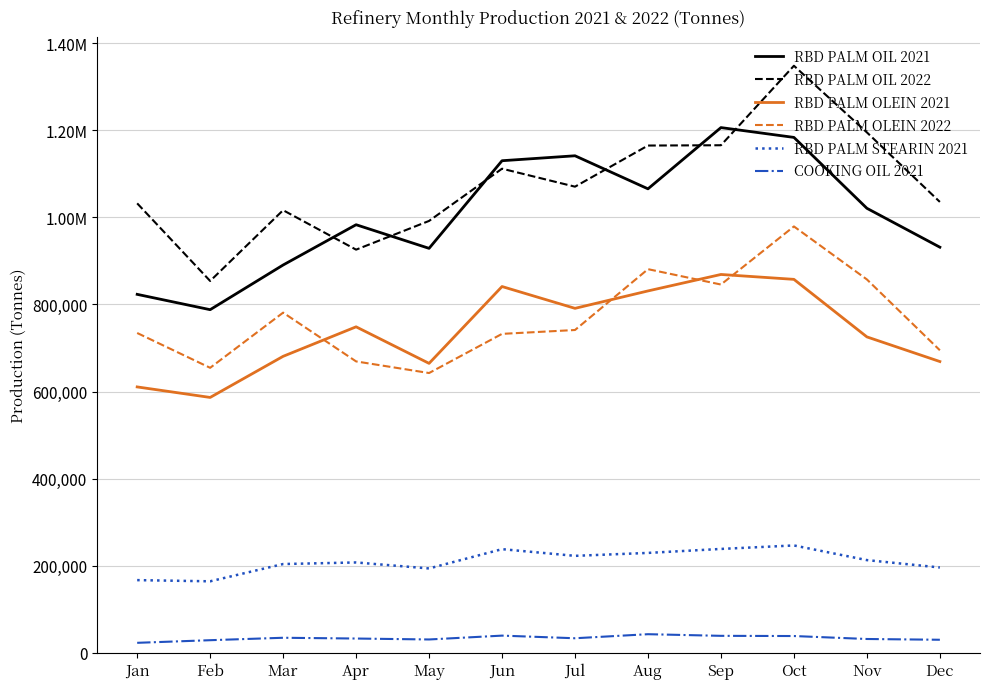

What are all the series names shown in the legend?

RBD PALM OIL 2021, RBD PALM OIL 2022, RBD PALM OLEIN 2021, RBD PALM OLEIN 2022, RBD PALM STEARIN 2021, COOKING OIL 2021